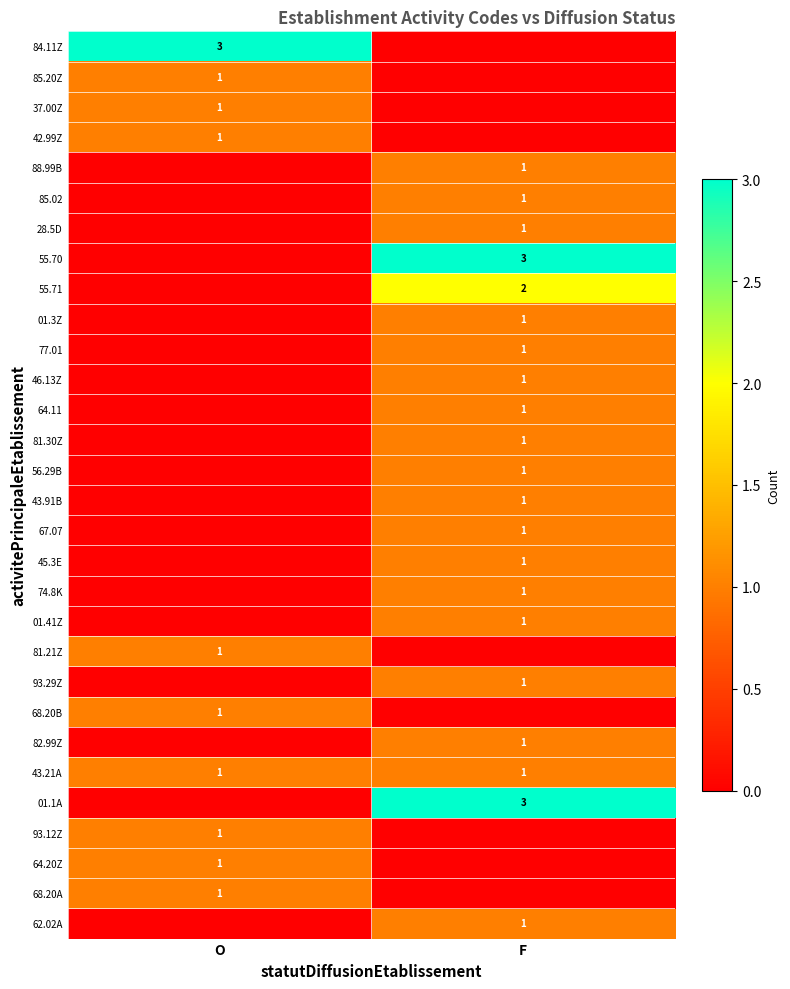

Is it true that 01.1A equals 5 at F?

False